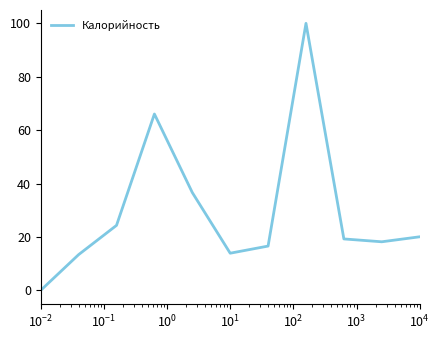

What is the maximum value shown in the chart?

100.0